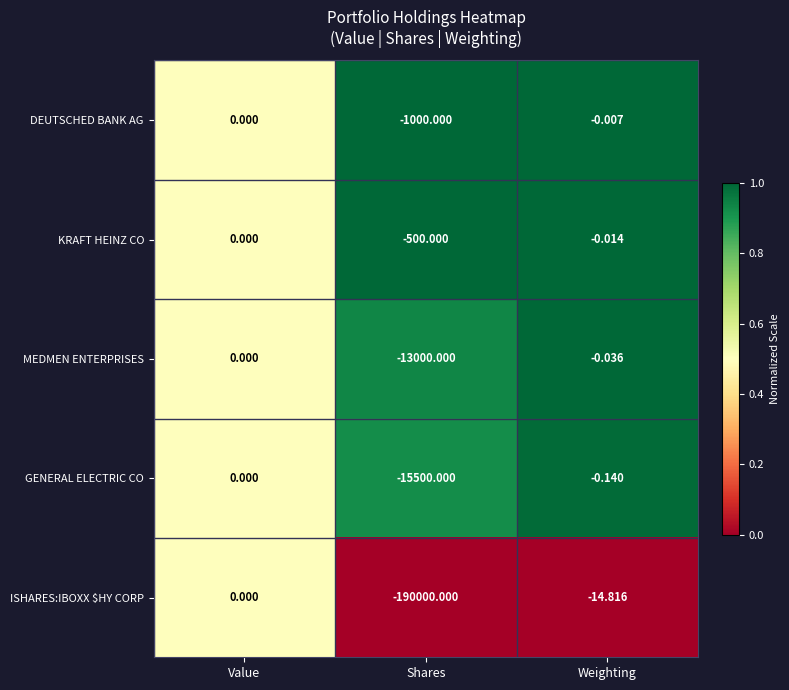

Which category has the lowest value in the GENERAL ELECTRIC CO series?

Shares